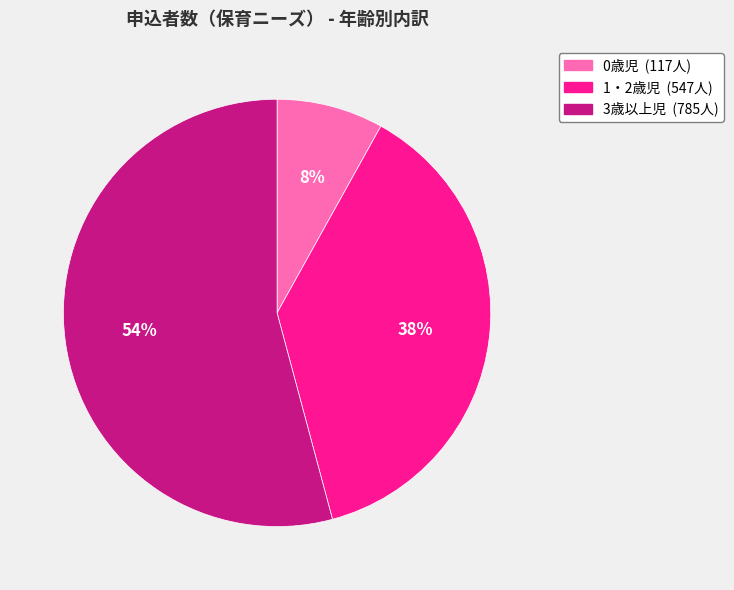

What is the ratio of the value at 0歳児 to the value at 3歳以上児?

0.1